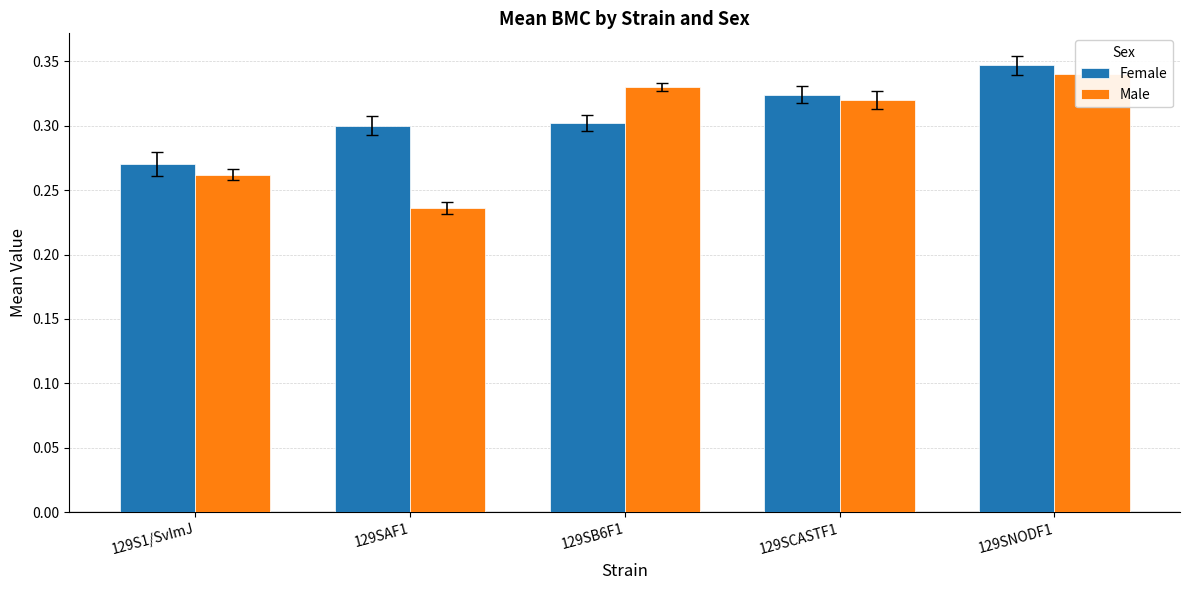

What is the sum of all Male values?

1.5